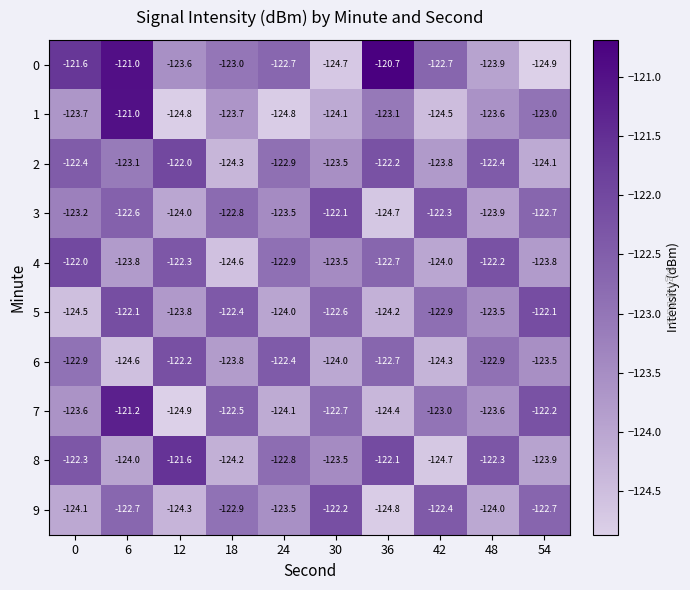

The value of 1 at 24 is -207.8. True or false?

False